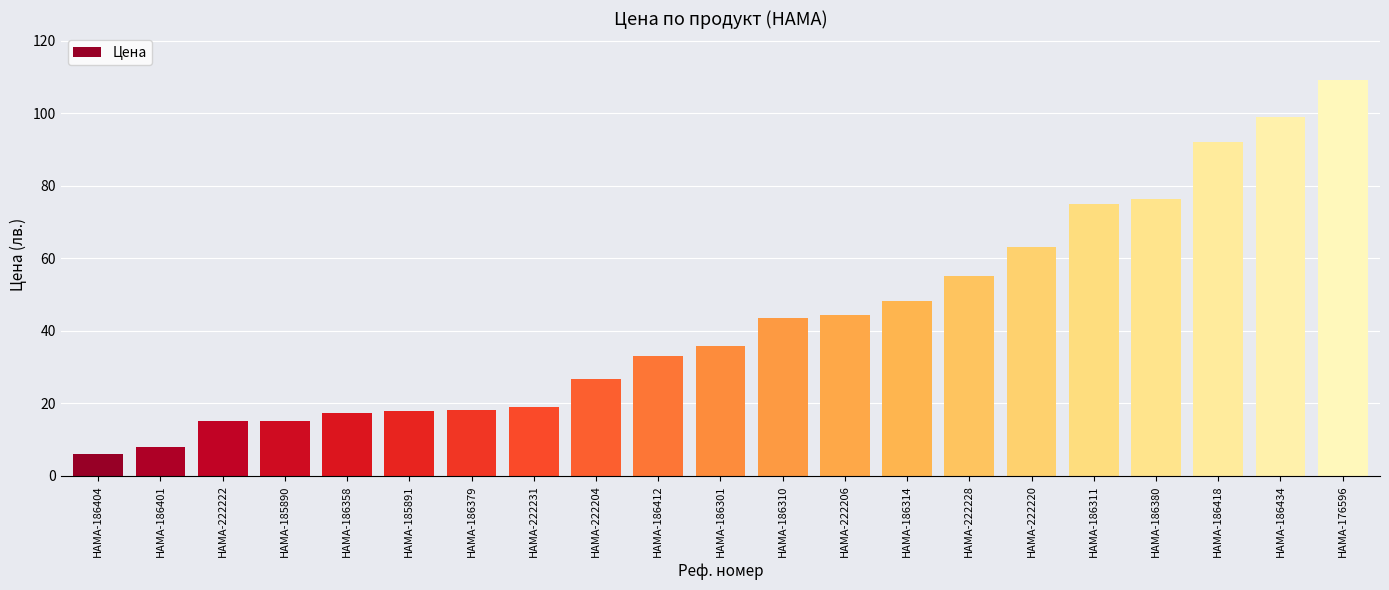

What is the difference between the second highest and minimum values?

93.0